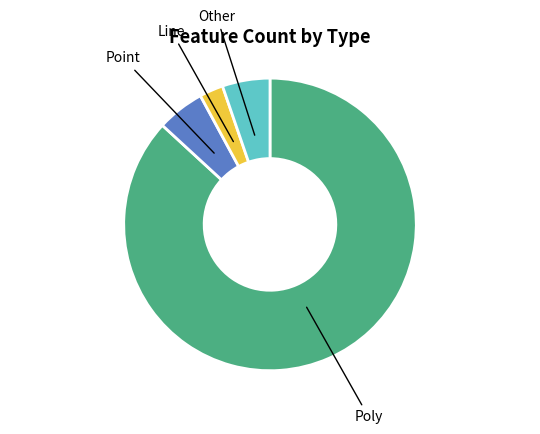

Does any single category account for the majority?

Yes